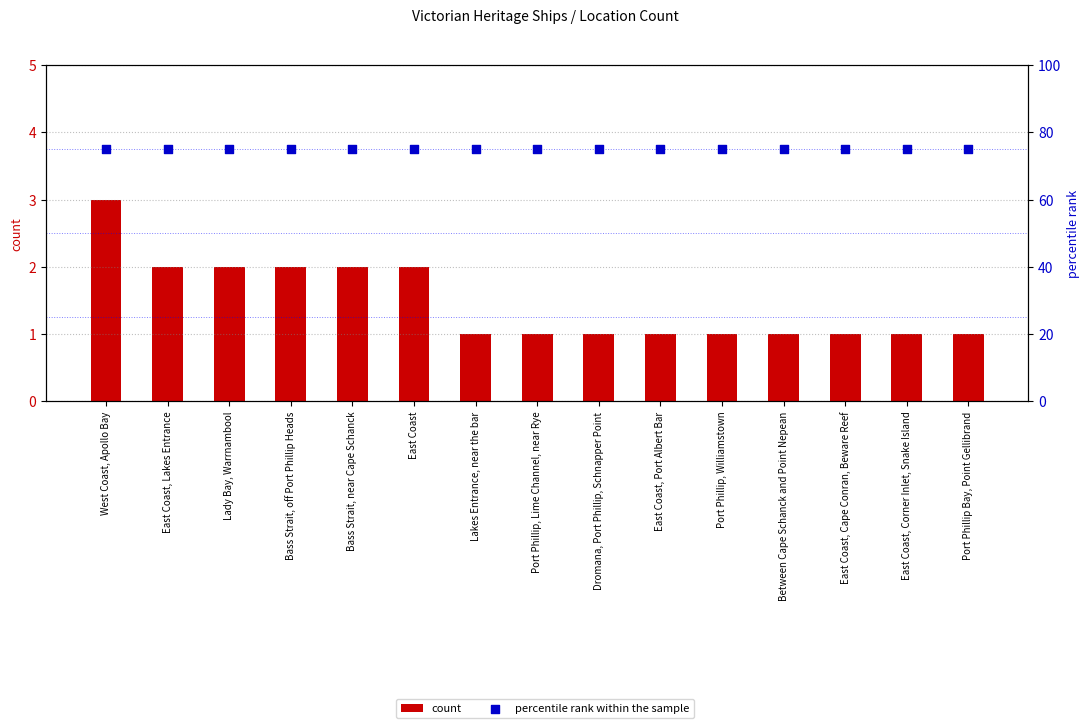

Which series has the largest total across all categories?

percentile rank within the sample